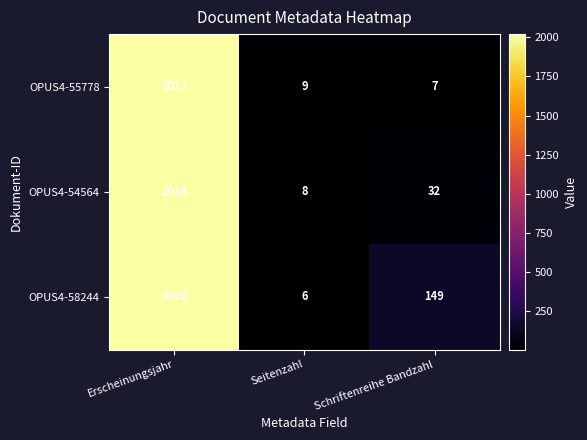

Which label corresponds to the smallest value in the chart?

Seitenzahl